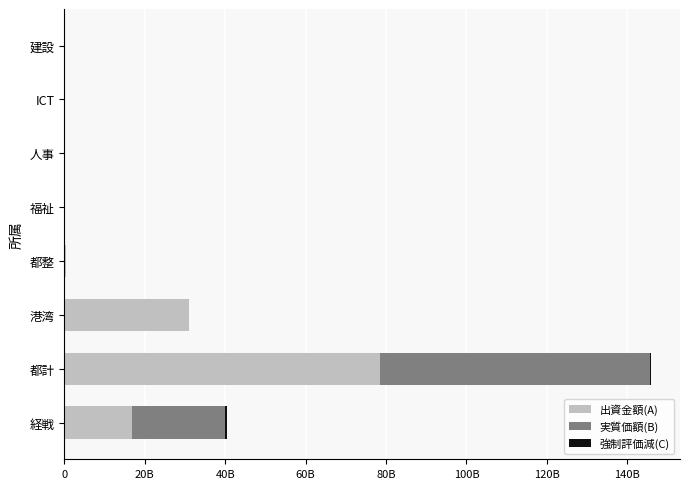

What is the value of the 強制評価減(C) bar at the 1st from the left?

0.5